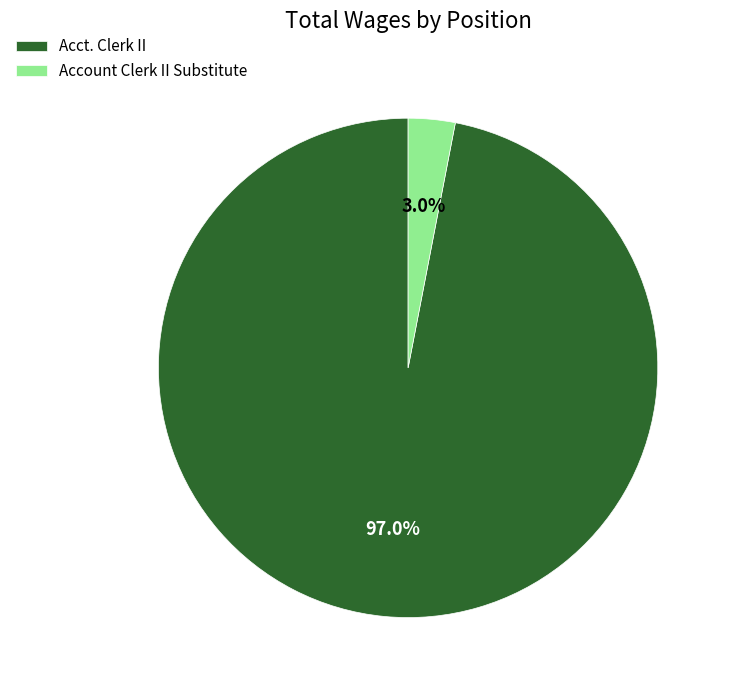

Rank the categories by value from lowest to highest.

Account Clerk II Substitute, Acct. Clerk II